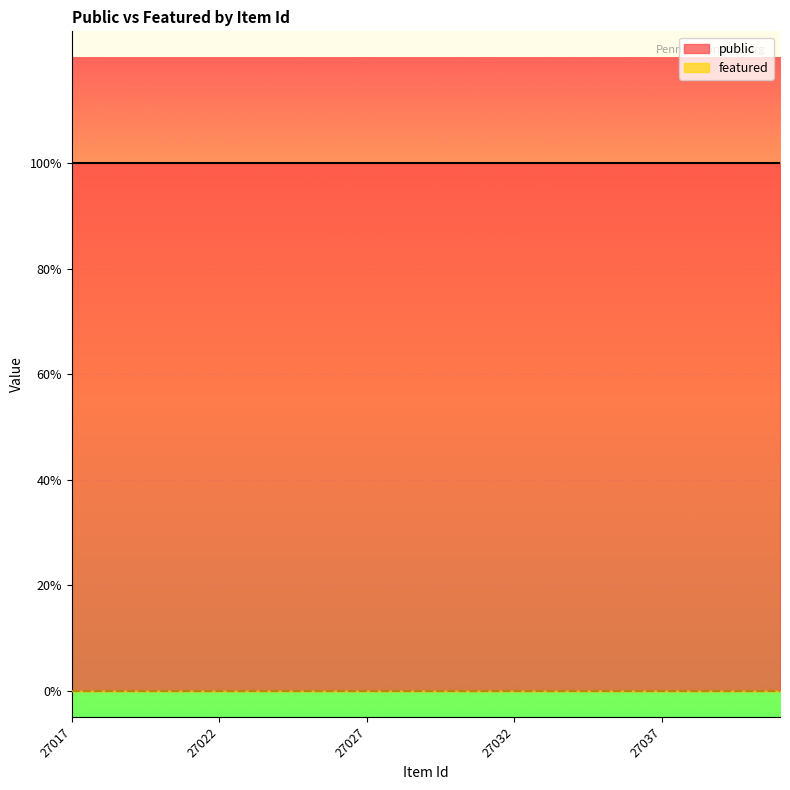

Reading right to left, list all the values displayed in this chart.

public: 1	1	1	1	1	1	1	1	1	1	1	1	1	1	1	1	1	1	1	1	1	1	1	1	1
featured: 0	0	0	0	0	0	0	0	0	0	0	0	0	0	0	0	0	0	0	0	0	0	0	0	0